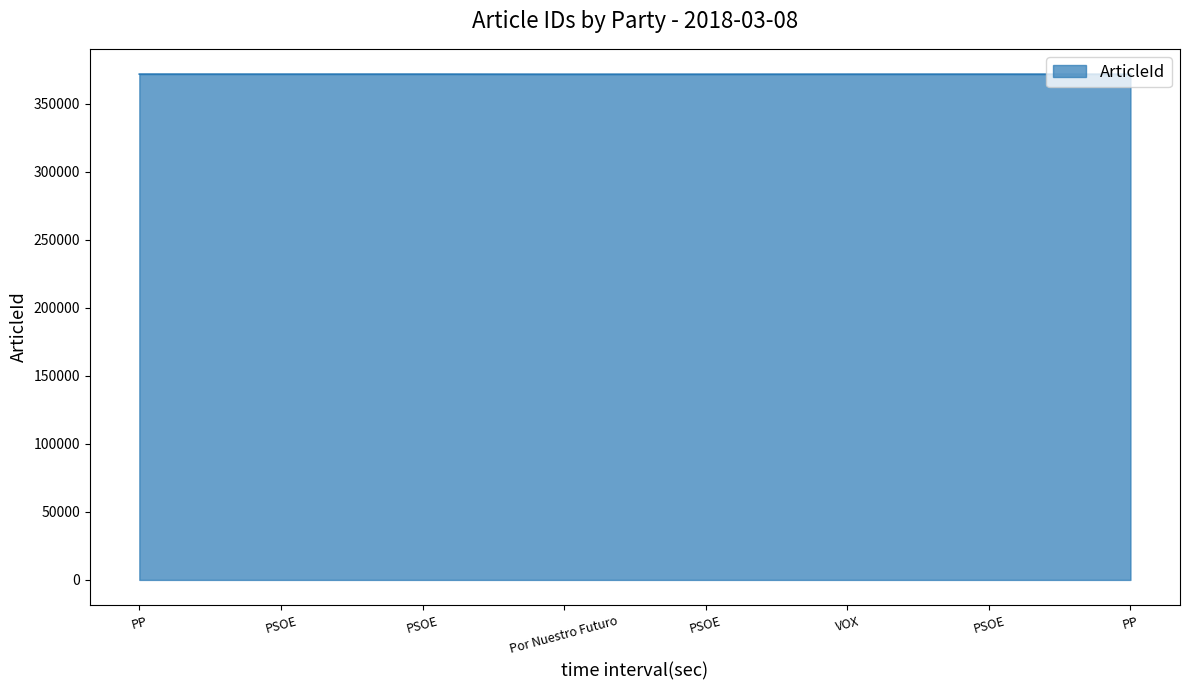

What is the sum of all values?

2973866